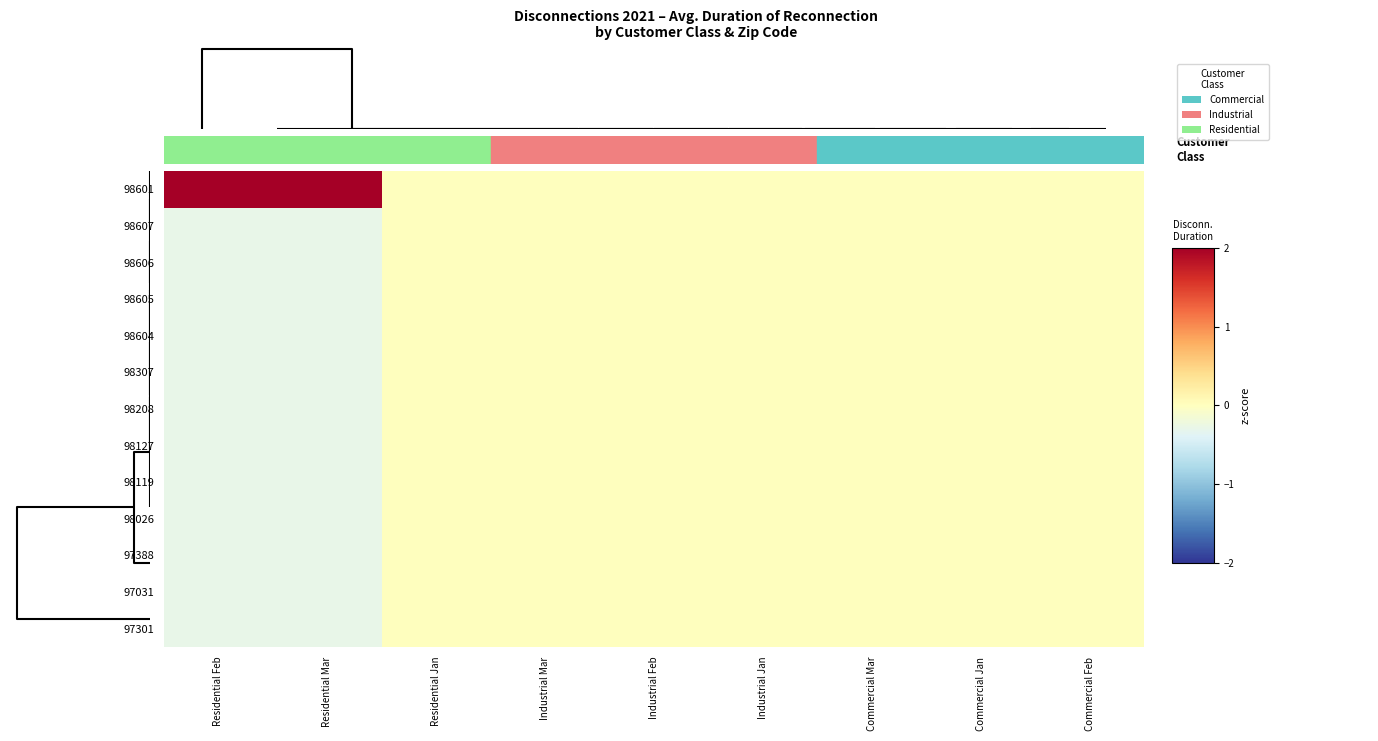

Which series has the largest range (max minus min)?

98601